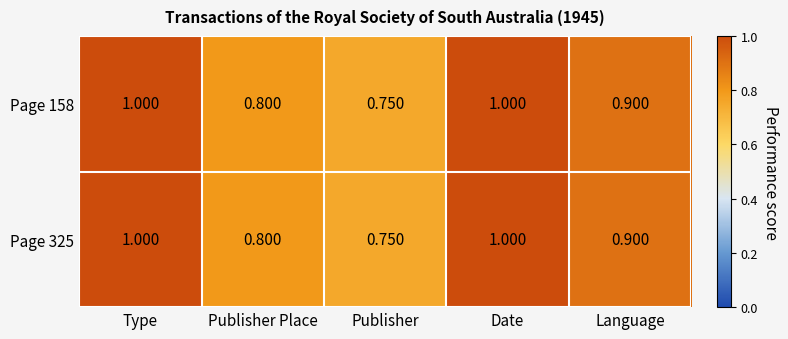

Is the value of Page 325 at Date greater than the value of Page 158 at Language?

Yes